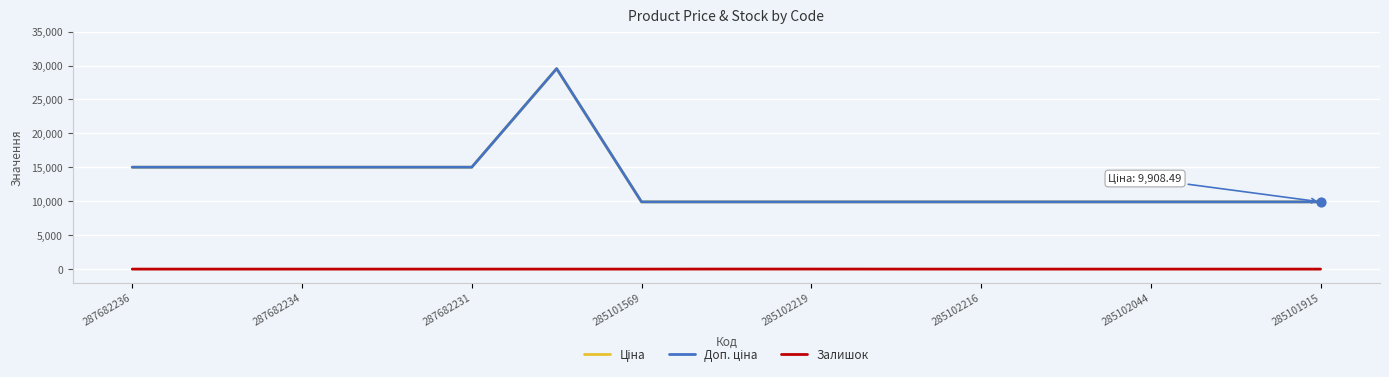

What are all the series names shown in the legend?

Ціна, Доп. ціна, Залишок